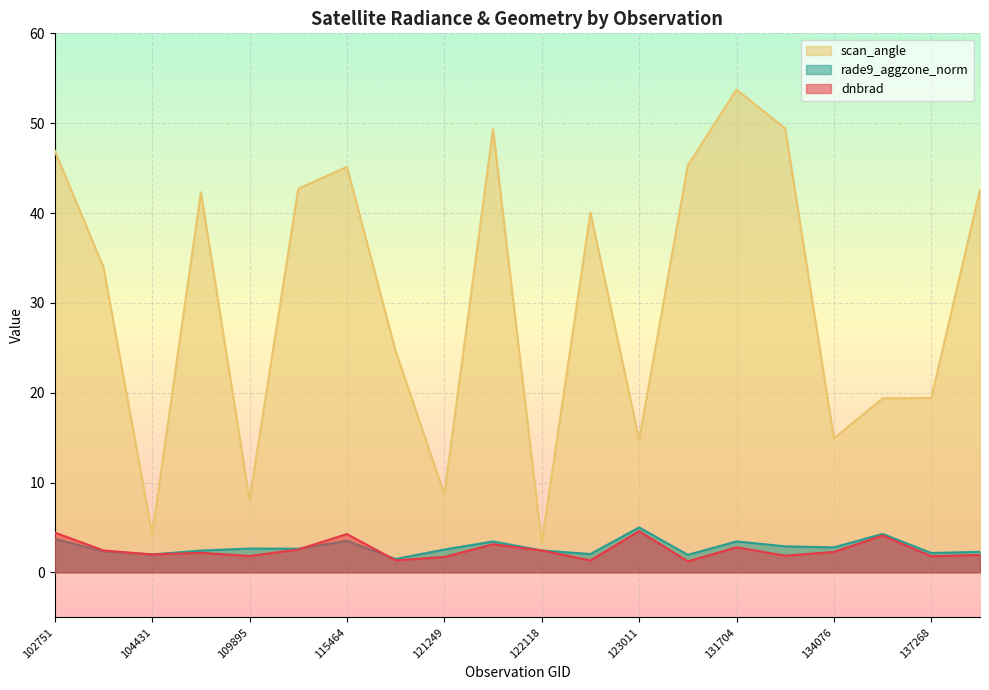

What are all the series names shown in the legend?

scan_angle, rade9_aggzone_norm, dnbrad